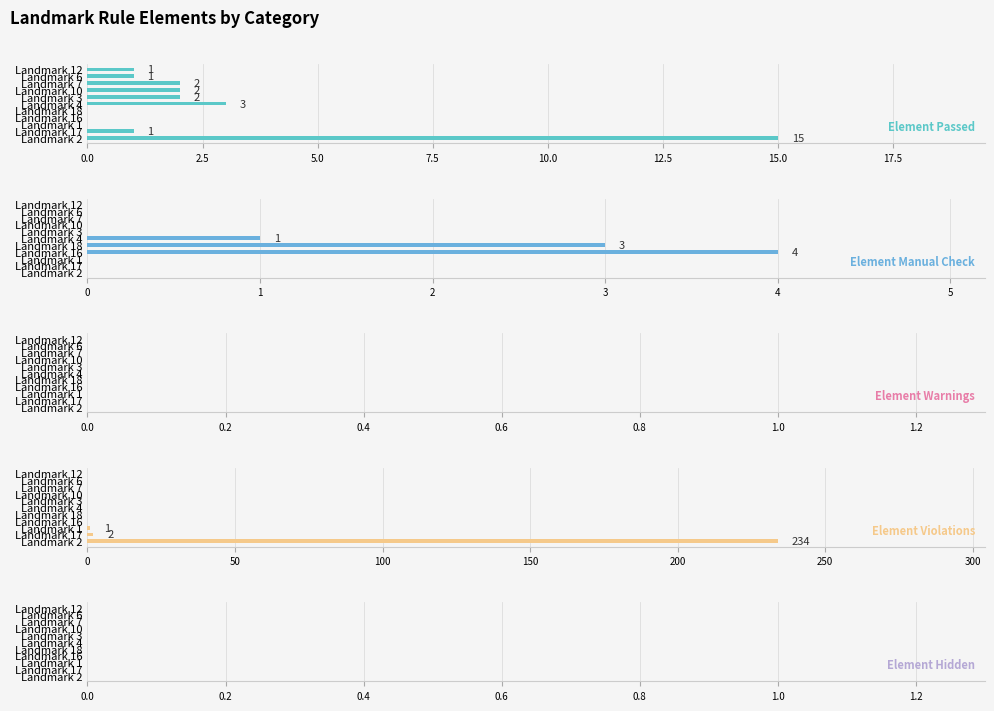

What is the maximum value for Element Passed?

15